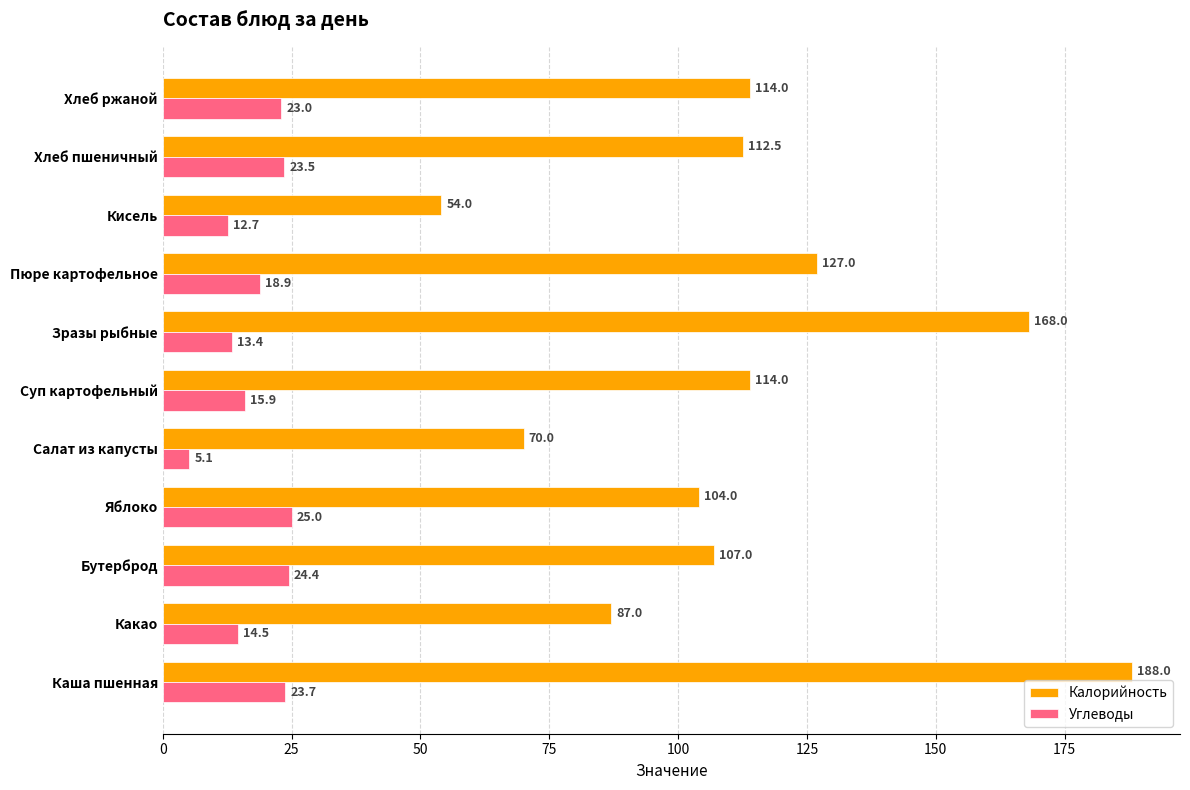

Rank the series at Кисель from lowest to highest value.

Углеводы, Калорийность